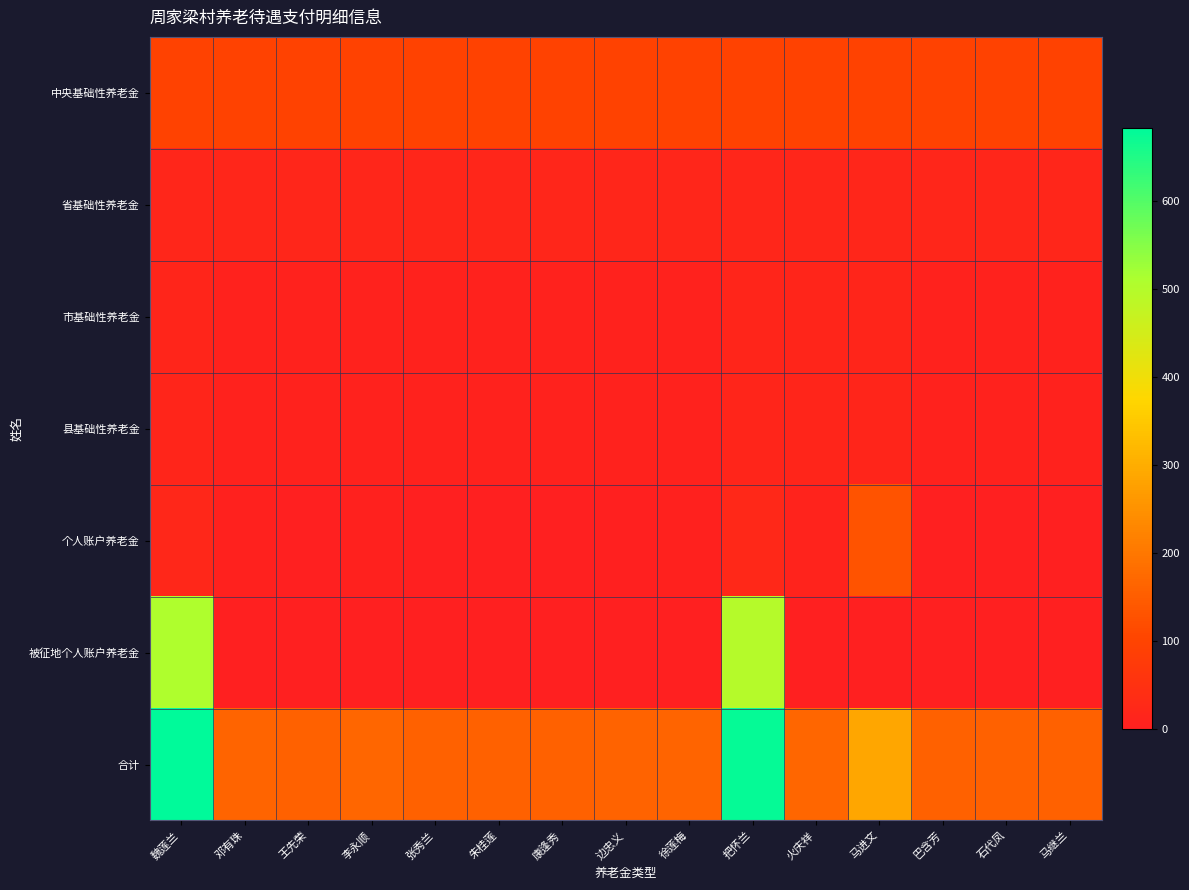

Rank the series by their maximum value, from highest to lowest.

合计, 被征地个人账户养老金, 个人账户养老金, 中央基础性养老金, 省基础性养老金, 市基础性养老金, 县基础性养老金